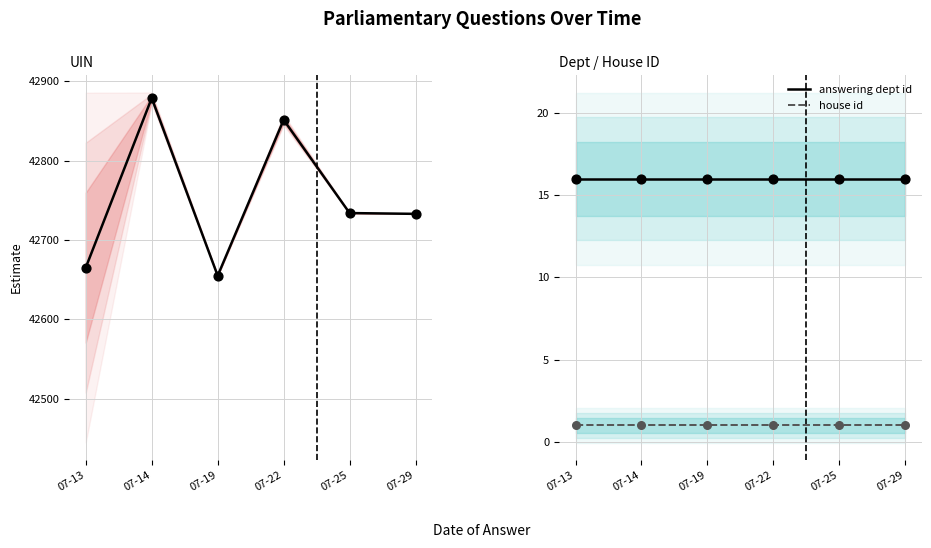

Which series has the largest total across all categories?

UIN